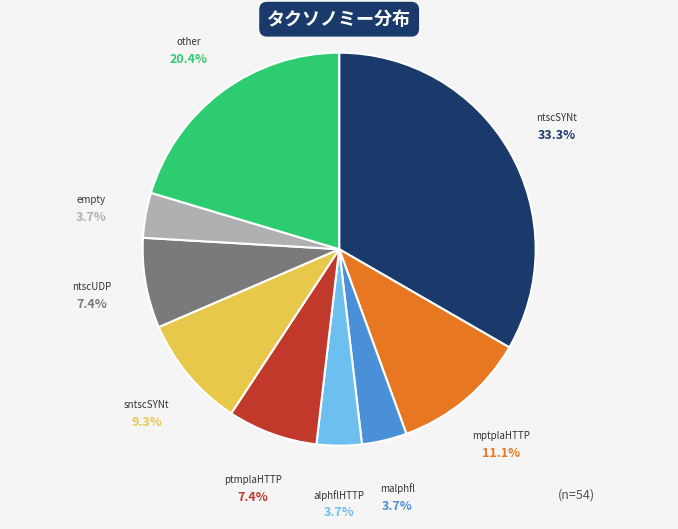

Is there any slice that represents more than half of the pie?

No